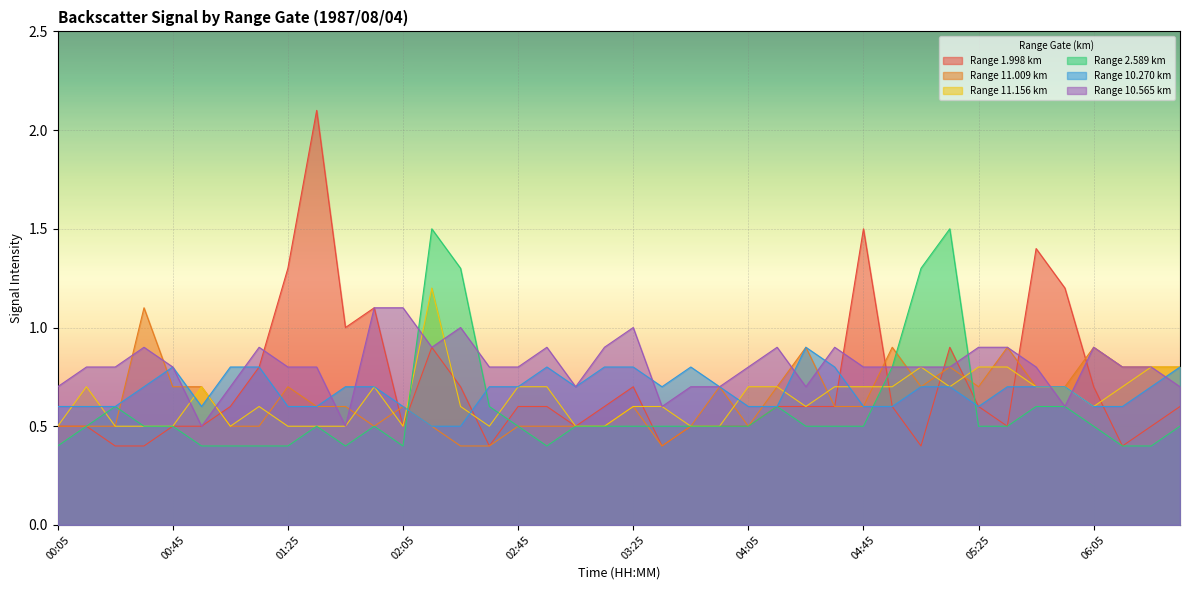

Reading right to left, extract all data points from this chart.

1.998: 0.6	0.5	0.4	0.7	1.2	1.4	0.5	0.6	0.9	0.4	0.6	1.5	0.6	0.6	0.6	0.5	0.5	0.5	0.4	0.7	0.6	0.5	0.6	0.6	0.4	0.7	0.9	0.5	1.1	1.0	2.1	1.3	0.8	0.6	0.5	0.5	0.4	0.4	0.5	0.5
11.009: 0.8	0.8	0.8	0.9	0.7	0.7	0.9	0.7	0.8	0.7	0.9	0.6	0.6	0.9	0.7	0.5	0.7	0.5	0.4	0.6	0.5	0.5	0.5	0.5	0.4	0.4	0.5	0.6	0.5	0.6	0.6	0.7	0.5	0.5	0.7	0.7	1.1	0.5	0.5	0.5
11.156: 0.8	0.8	0.7	0.6	0.7	0.7	0.8	0.8	0.7	0.8	0.7	0.7	0.7	0.6	0.7	0.7	0.5	0.5	0.6	0.6	0.5	0.5	0.7	0.7	0.5	0.6	1.2	0.5	0.7	0.5	0.5	0.5	0.6	0.5	0.7	0.5	0.5	0.5	0.7	0.5
2.589: 0.5	0.4	0.4	0.5	0.6	0.6	0.5	0.5	1.5	1.3	0.8	0.5	0.5	0.5	0.6	0.5	0.5	0.5	0.5	0.5	0.5	0.5	0.4	0.5	0.6	1.3	1.5	0.4	0.5	0.4	0.5	0.4	0.4	0.4	0.4	0.5	0.5	0.6	0.5	0.4
10.270: 0.8	0.7	0.6	0.6	0.7	0.7	0.7	0.6	0.7	0.7	0.6	0.6	0.8	0.9	0.6	0.6	0.7	0.8	0.7	0.8	0.8	0.7	0.8	0.7	0.7	0.5	0.5	0.6	0.7	0.7	0.6	0.6	0.8	0.8	0.6	0.8	0.7	0.6	0.6	0.6
10.565: 0.7	0.8	0.8	0.9	0.6	0.8	0.9	0.9	0.8	0.8	0.8	0.8	0.9	0.7	0.9	0.8	0.7	0.7	0.6	1.0	0.9	0.7	0.9	0.8	0.8	1.0	0.9	1.1	1.1	0.5	0.8	0.8	0.9	0.7	0.5	0.8	0.9	0.8	0.8	0.7